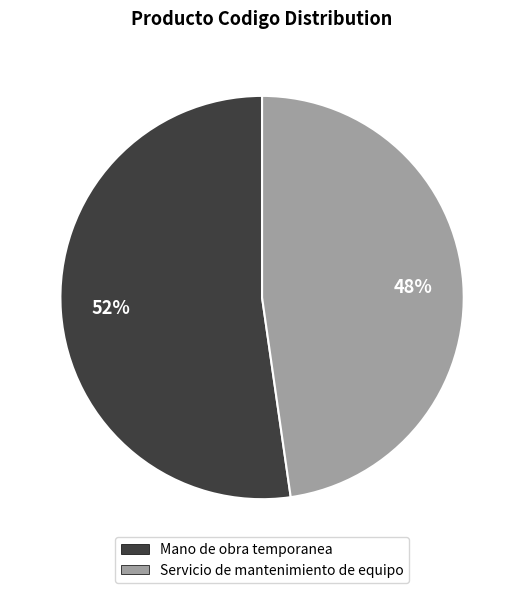

To the nearest percent, what portion does Servicio de mantenimiento de equipo represent?

48%